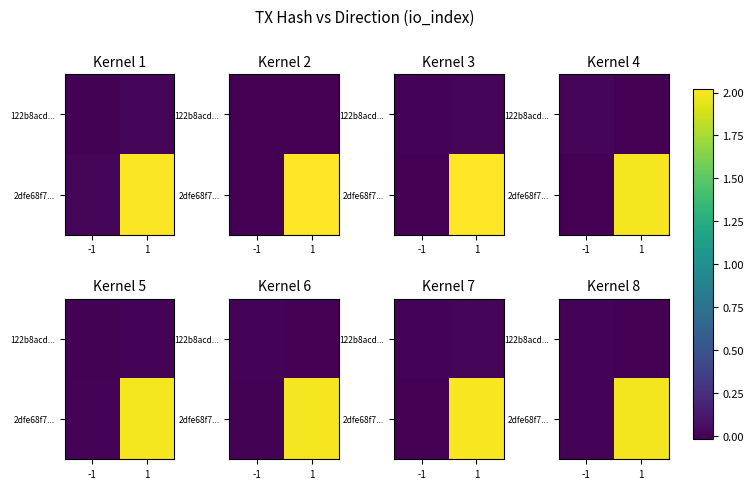

What is the sum of all 2dfe68f7... values?

2.0